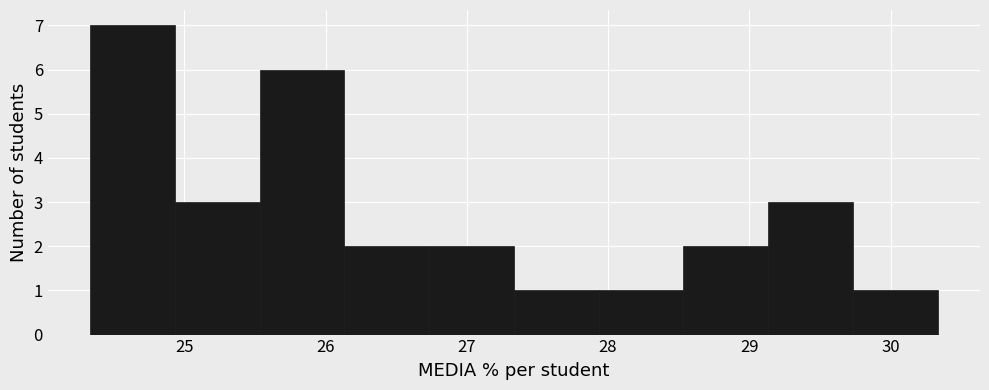

Reading left to right, list every bar in this chart as the range it spans on the x-axis followed by its height. Neither the bar edges nor the heights are printed on the chart, so give them approximately, as read against the axes.

24.3 to 24.9: 7
24.9 to 25.5: 3
25.5 to 26.1: 6
26.1 to 26.7: 2
26.7 to 27.3: 2
27.3 to 27.9: 1
27.9 to 28.5: 1
28.5 to 29.1: 2
29.1 to 29.7: 3
29.7 to 30.3: 1